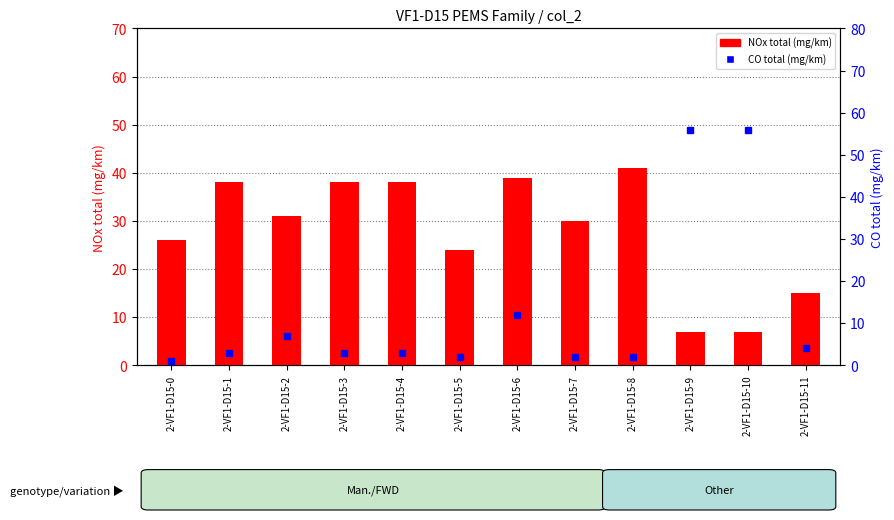

How many data points in NOx total (mg/km) are less than 31?

6